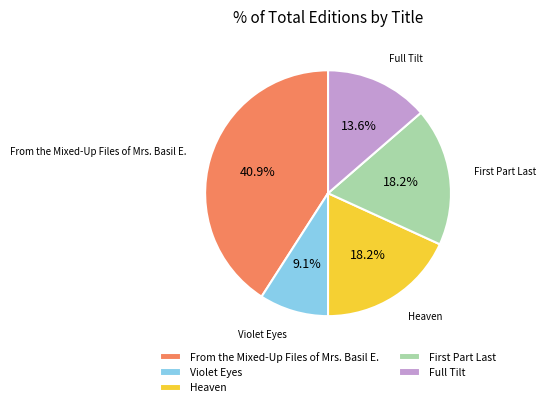

What is the smallest slice in the pie chart?

Violet Eyes